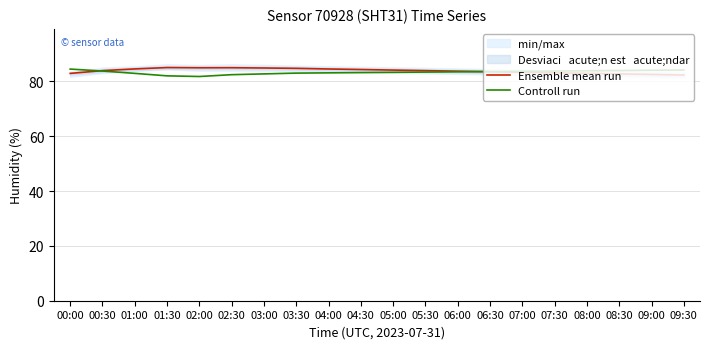

Between 02:00 and 05:30, which is larger?

02:00